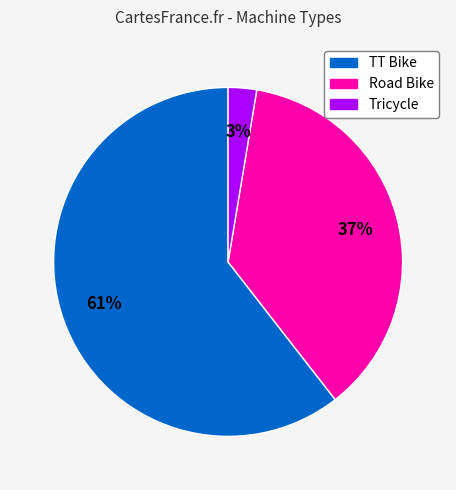

To the nearest percent, what percentage of the pie is Road Bike?

37%